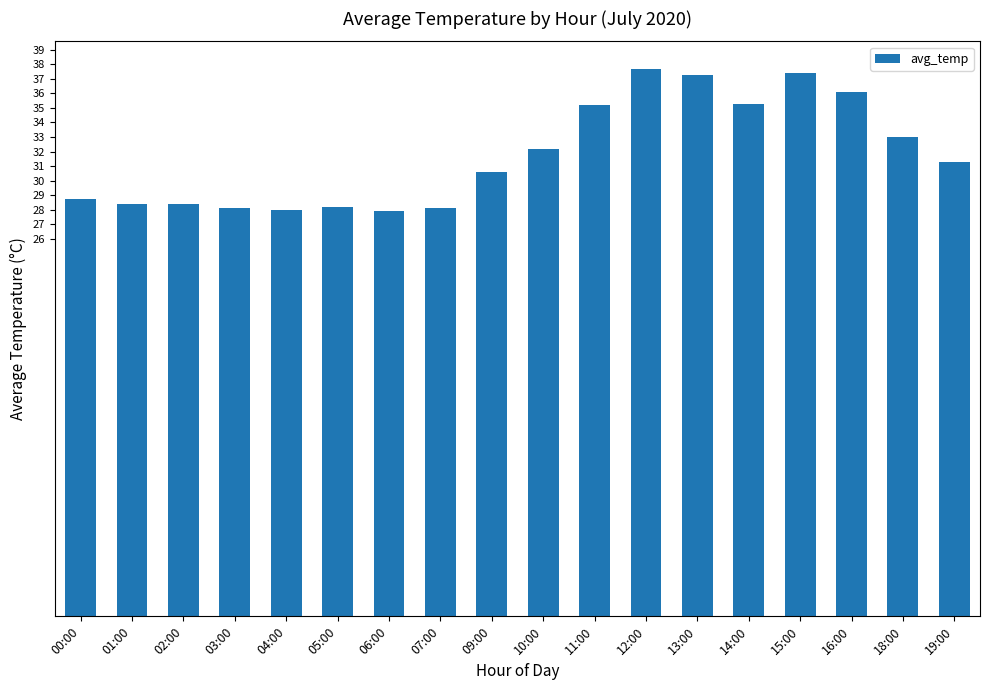

True or false: the data shows 28.2 at 05:00.

True